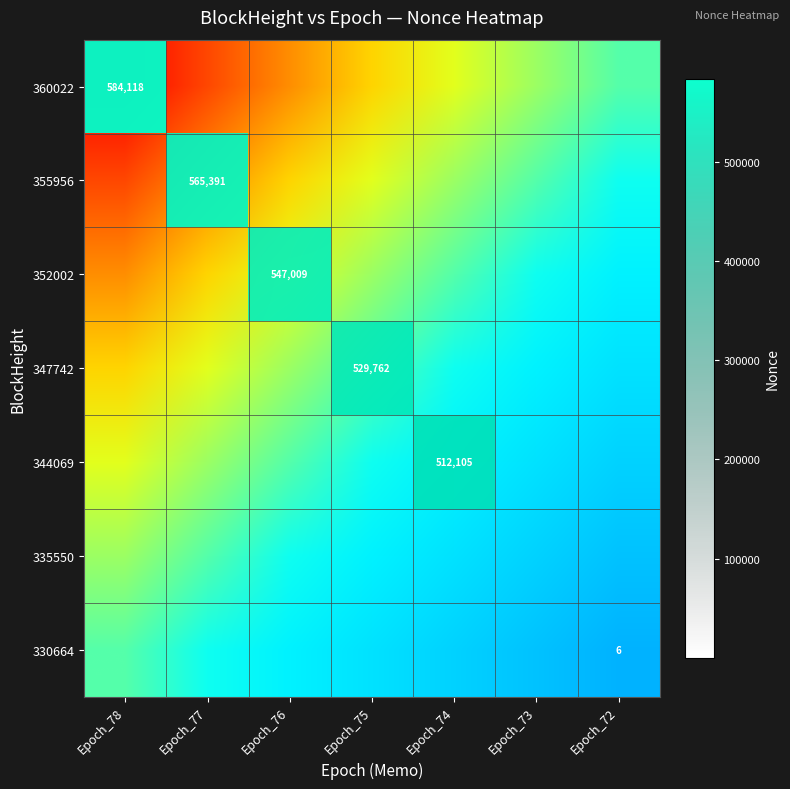

True or false: 360022 has a value of 963597 at Epoch_78.

False